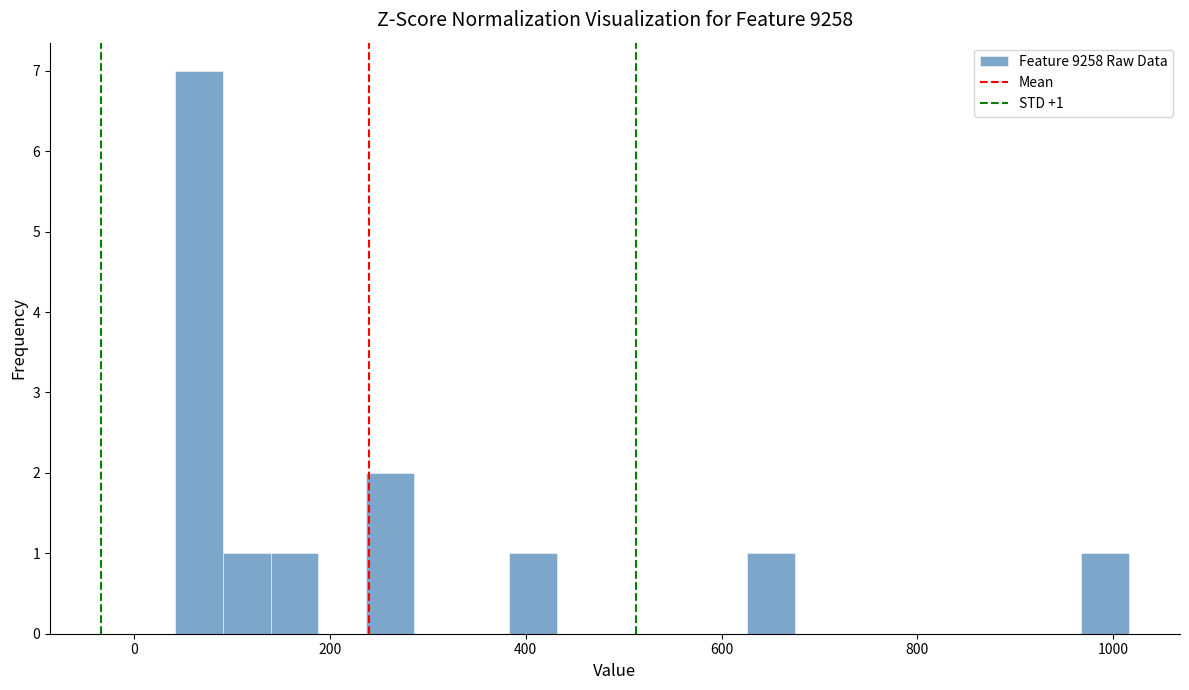

Read against the x-axis, roughly where is the centre of the tallest bar?

60